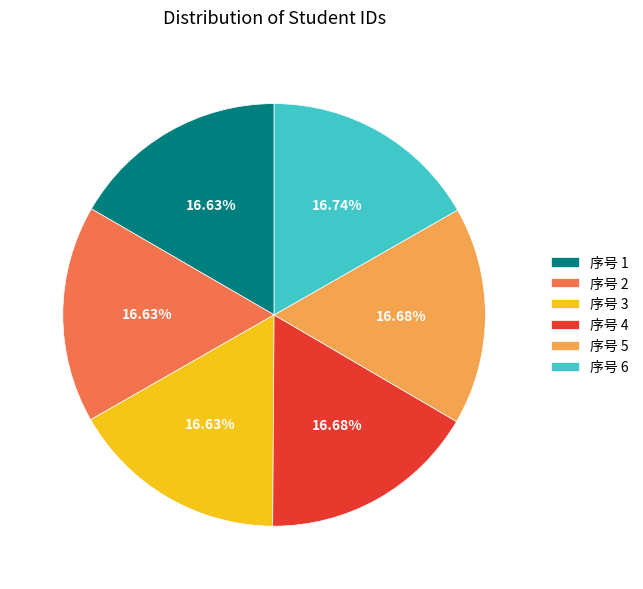

Approximately how many times larger is the value at 序号 3 compared to 序号 4?

1.0